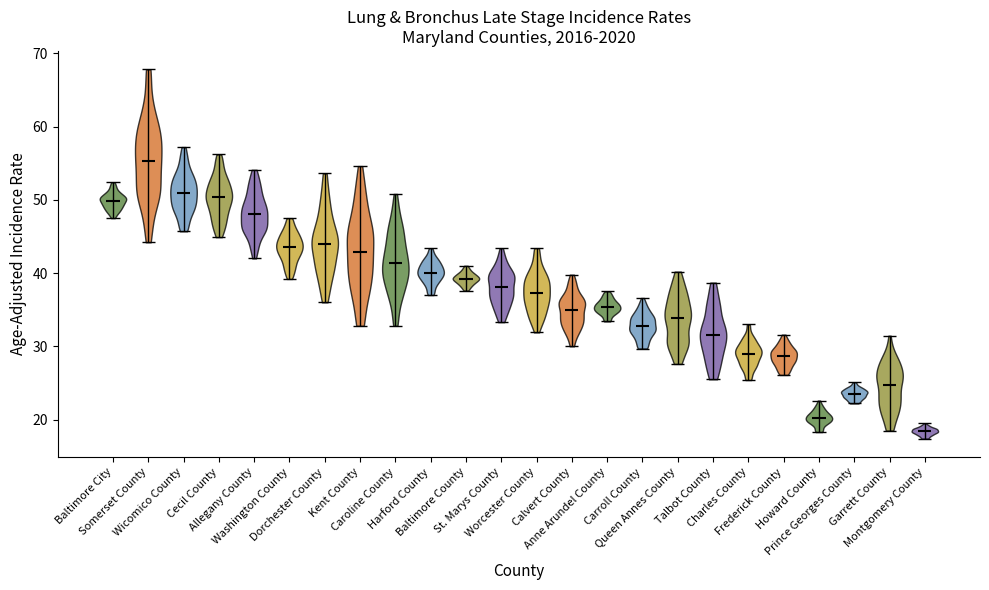

What is the lowest point the violin for Baltimore County reaches on the y-axis? The values are not printed on the chart, so give them approximately, as read against the axis.

38